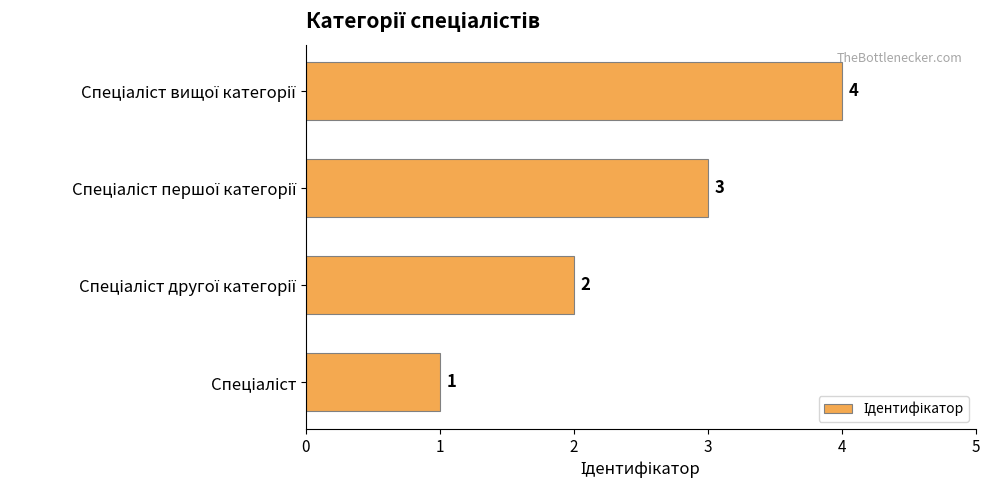

How many values are between 2 and 4?

3